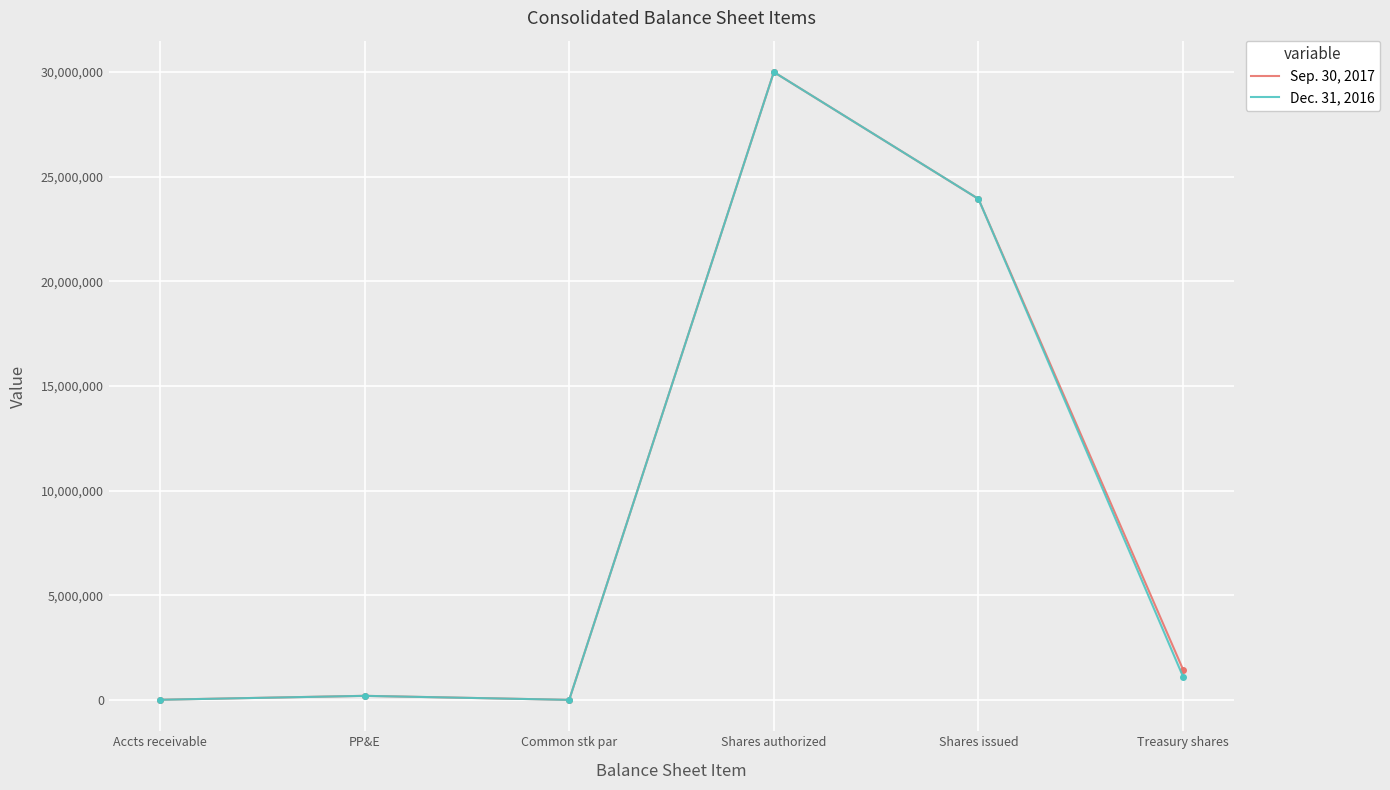

What is the difference between the maximum and minimum values in the Sep. 30, 2017 series?

29999998